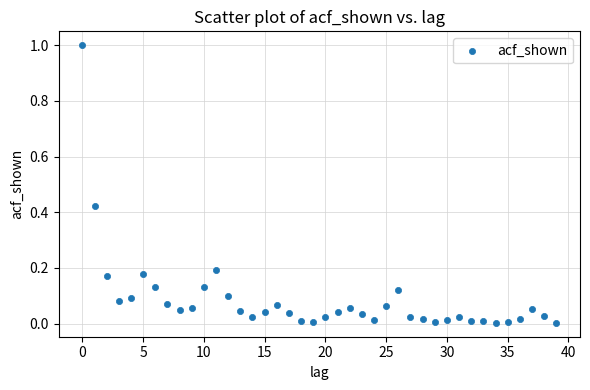

What is the range of Y values (max minus min)?

1.0